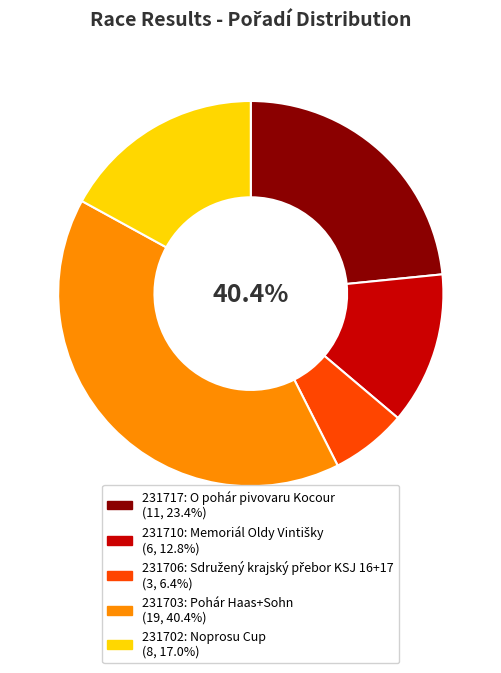

To the nearest percent, what portion does 231703 represent?

40%